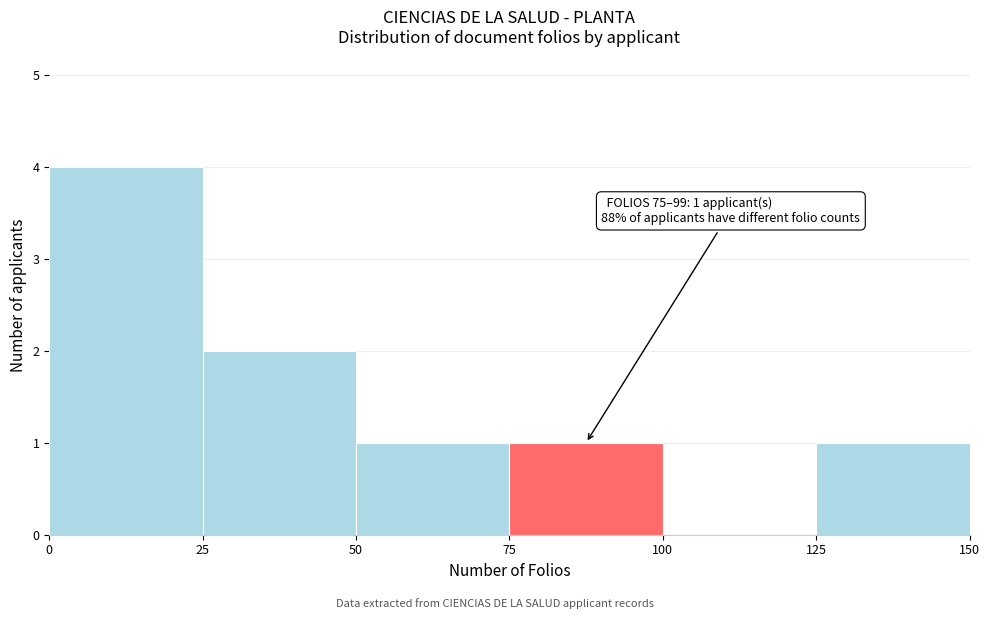

Which range on the x-axis has the tallest bar?

0 to 25